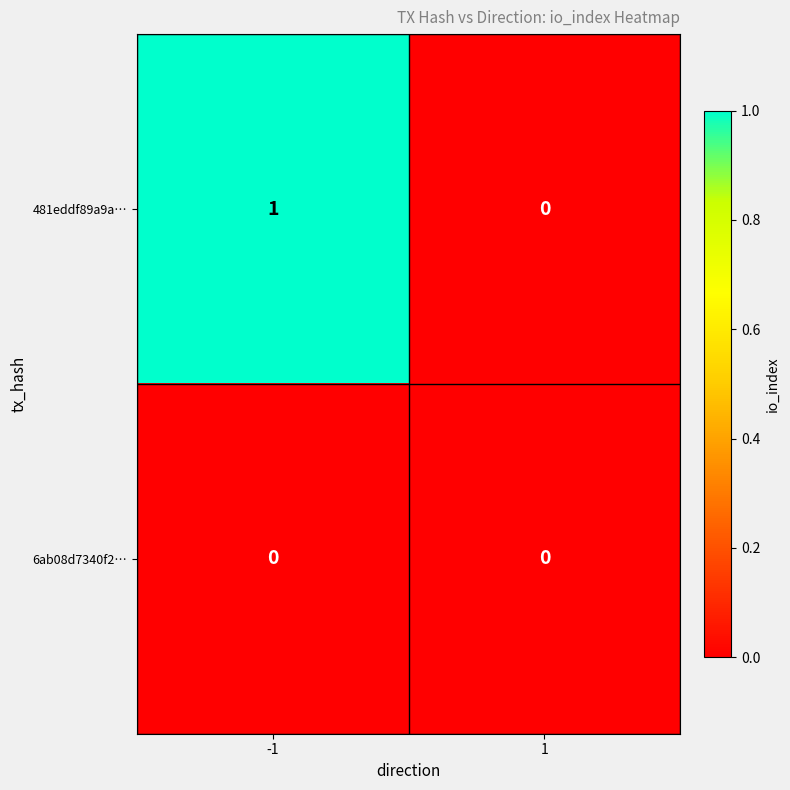

Which series changed the most between -1 and 1?

481eddf89a9a…